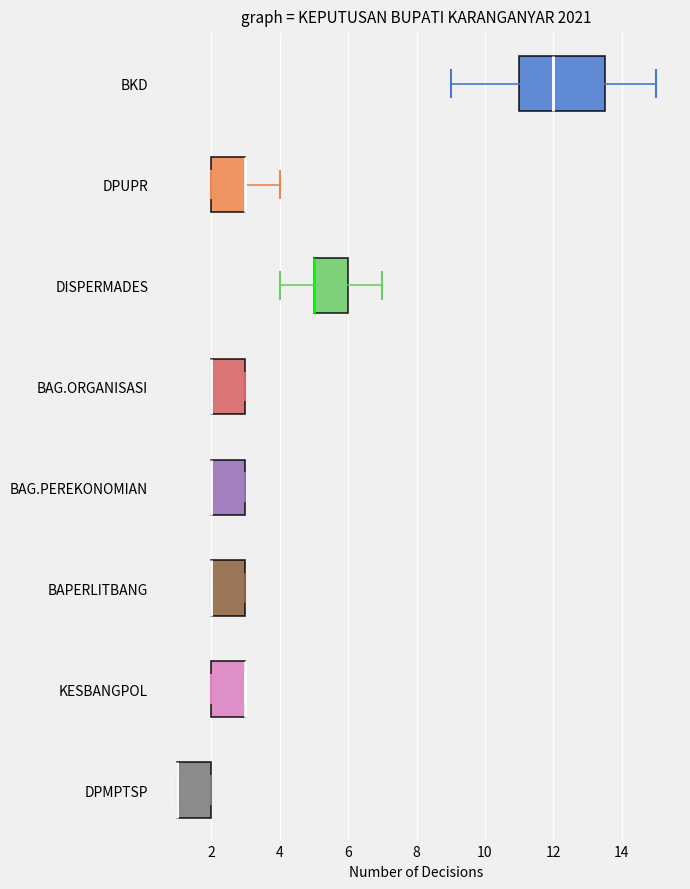

Comparing the boxes themselves (not the whiskers), which one is the widest?

BKD